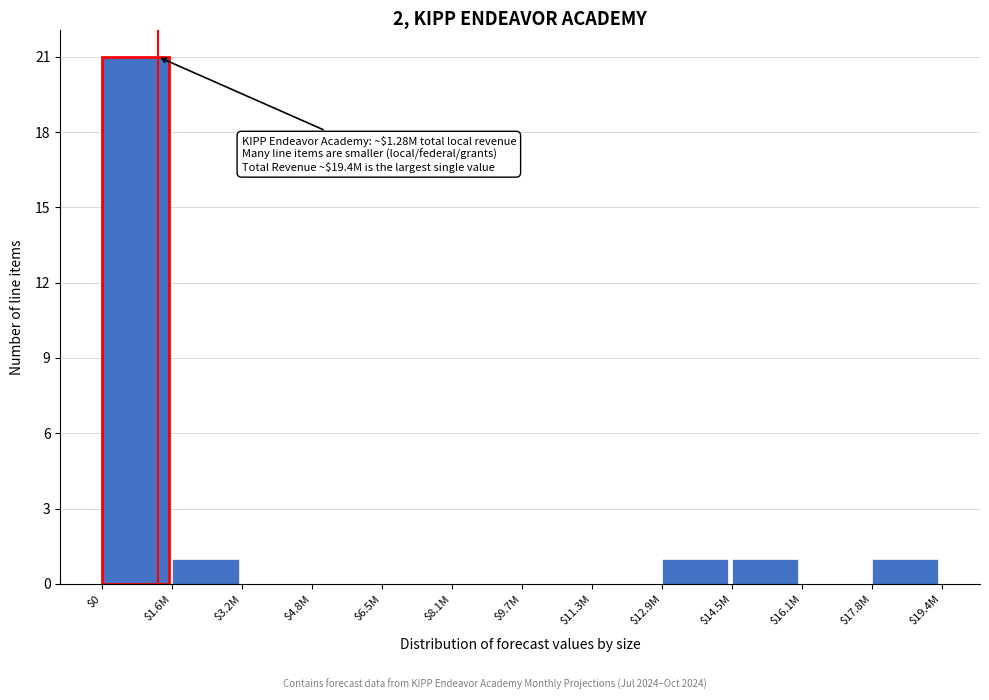

At which category does the chart reach its peak across all series?

$0